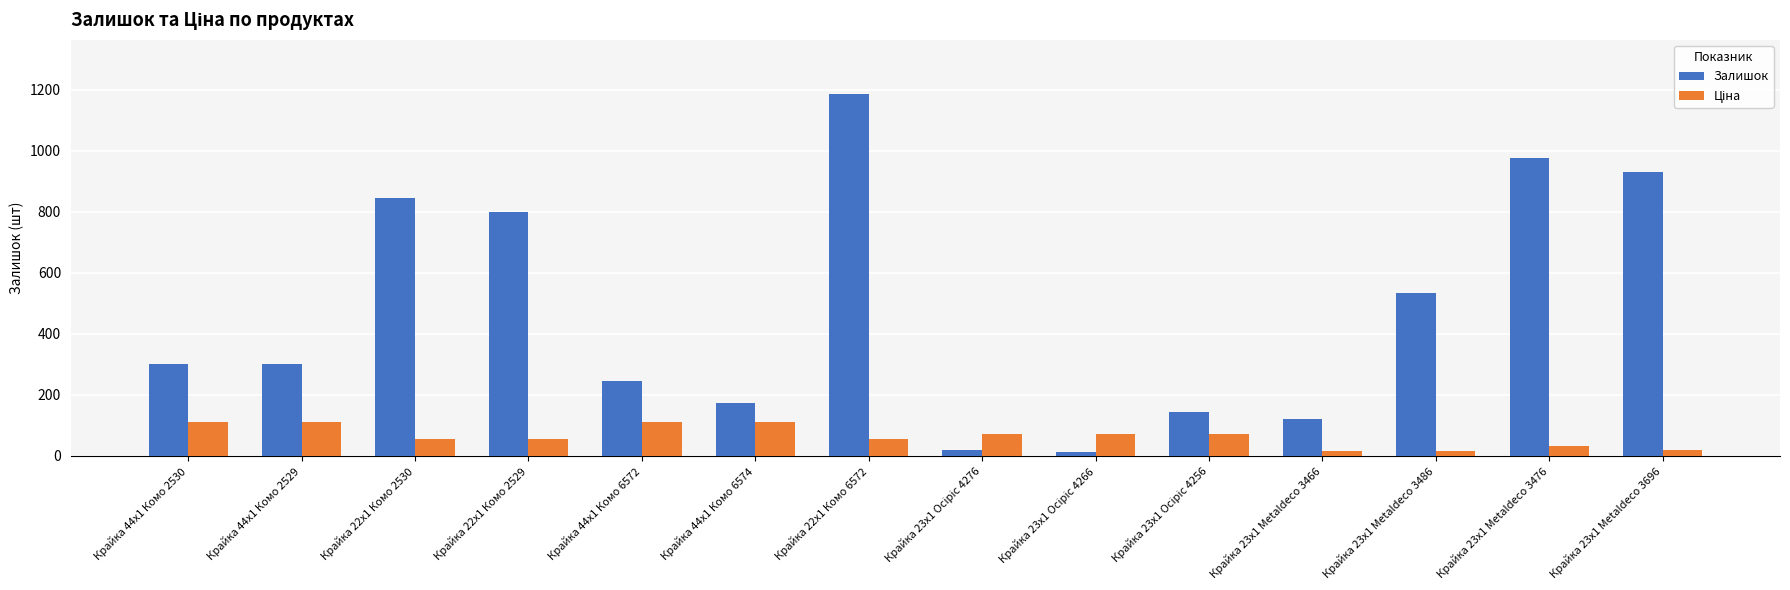

Where is Залишок nearest to the value 599?

Крайка 23x1 Metaldeco 3486